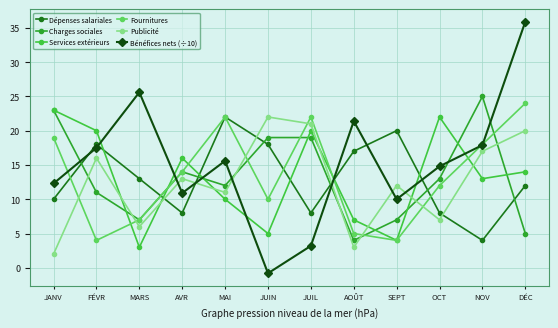

Reading right to left, list all the values displayed in this chart.

Dépenses salariales: DÉC=12.0	NOV=4.0	OCT=8.0	SEPT=20.0	AOÛT=17.0	JUIL=8.0	JUIN=18.0	MAI=22.0	AVR=8.0	MARS=13.0	FÉVR=18.0	JANV=10.0
Charges sociales: DÉC=5.0	NOV=25.0	OCT=13.0	SEPT=7.0	AOÛT=4.0	JUIL=19.0	JUIN=19.0	MAI=12.0	AVR=14.0	MARS=7.0	FÉVR=11.0	JANV=23.0
Services extérieurs: DÉC=14.0	NOV=13.0	OCT=22.0	SEPT=4.0	AOÛT=7.0	JUIL=20.0	JUIN=5.0	MAI=10.0	AVR=16.0	MARS=3.0	FÉVR=20.0	JANV=23.0
Fournitures: DÉC=24.0	NOV=18.0	OCT=12.0	SEPT=4.0	AOÛT=5.0	JUIL=22.0	JUIN=10.0	MAI=22.0	AVR=14.0	MARS=7.0	FÉVR=4.0	JANV=19.0
Publicité: DÉC=20.0	NOV=17.0	OCT=7.0	SEPT=12.0	AOÛT=3.0	JUIL=21.0	JUIN=22.0	MAI=11.0	AVR=13.0	MARS=6.0	FÉVR=16.0	JANV=2.0
Bénéfices nets (÷10): DÉC=35.9	NOV=17.9	OCT=14.8	SEPT=10.0	AOÛT=21.4	JUIL=3.2	JUIN=-0.8	MAI=15.6	AVR=10.9	MARS=25.6	FÉVR=17.5	JANV=12.3